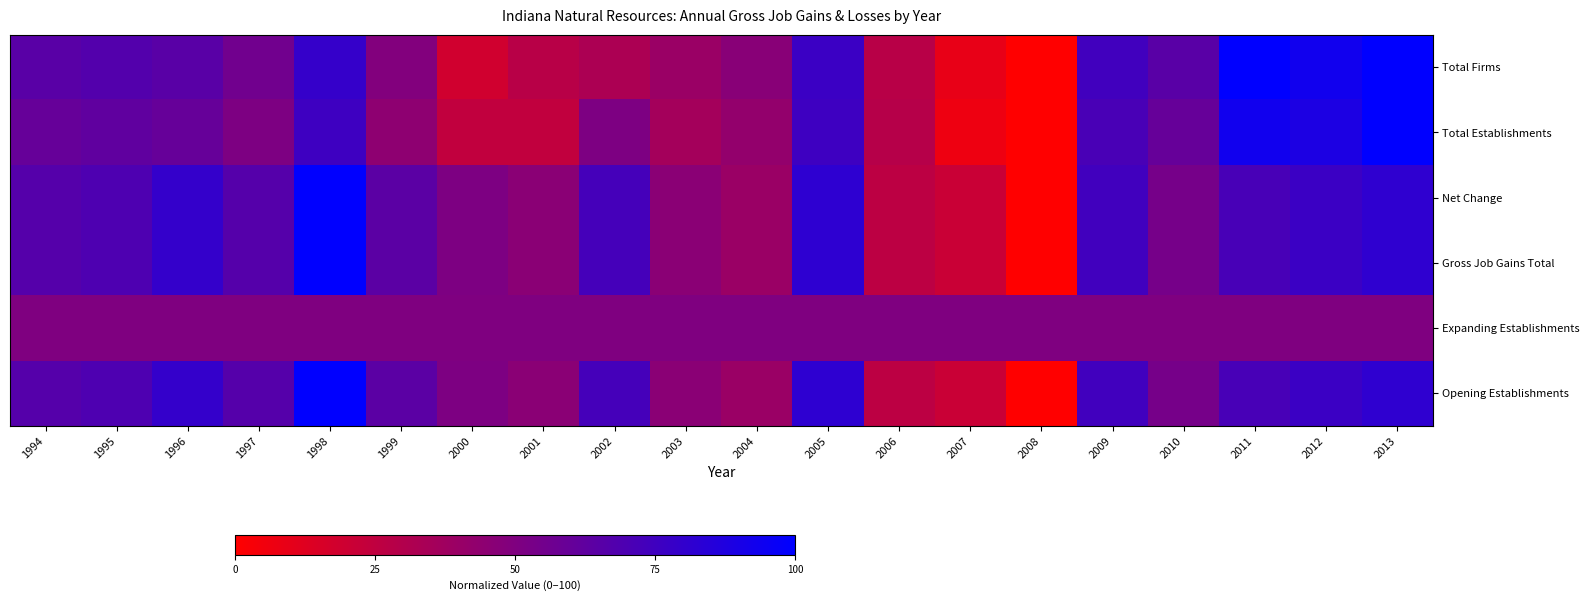

Rank the series at 2001 from highest to lowest value.

Expanding Establishments, Net Change, Gross Job Gains Total, Opening Establishments, Total Firms, Total Establishments